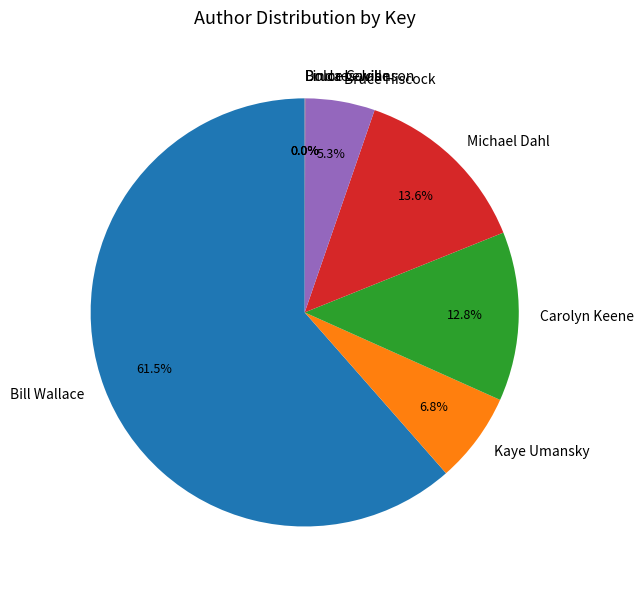

What percentage is NOT represented by Michael Dahl?

86.4%